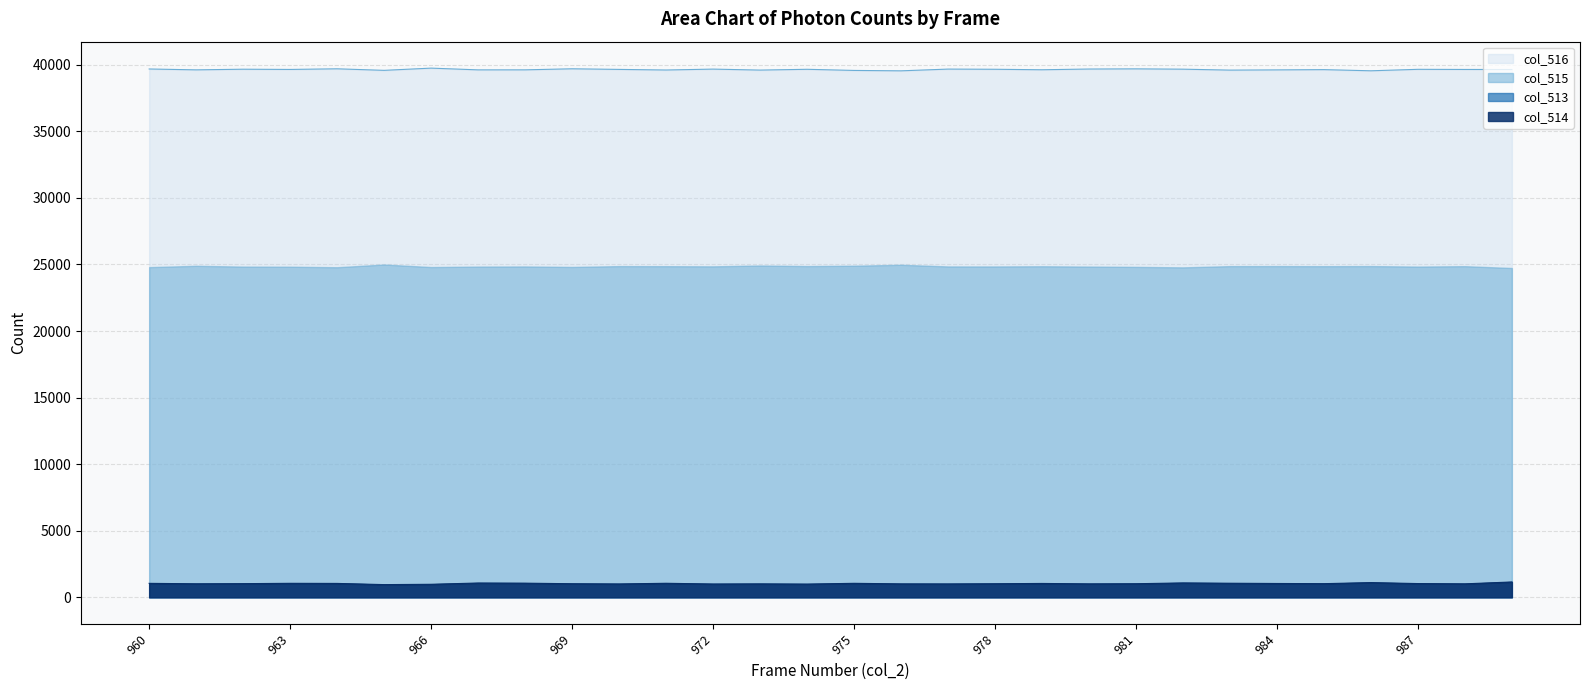

True or false: col_516 and col_514 cross at least once.

False